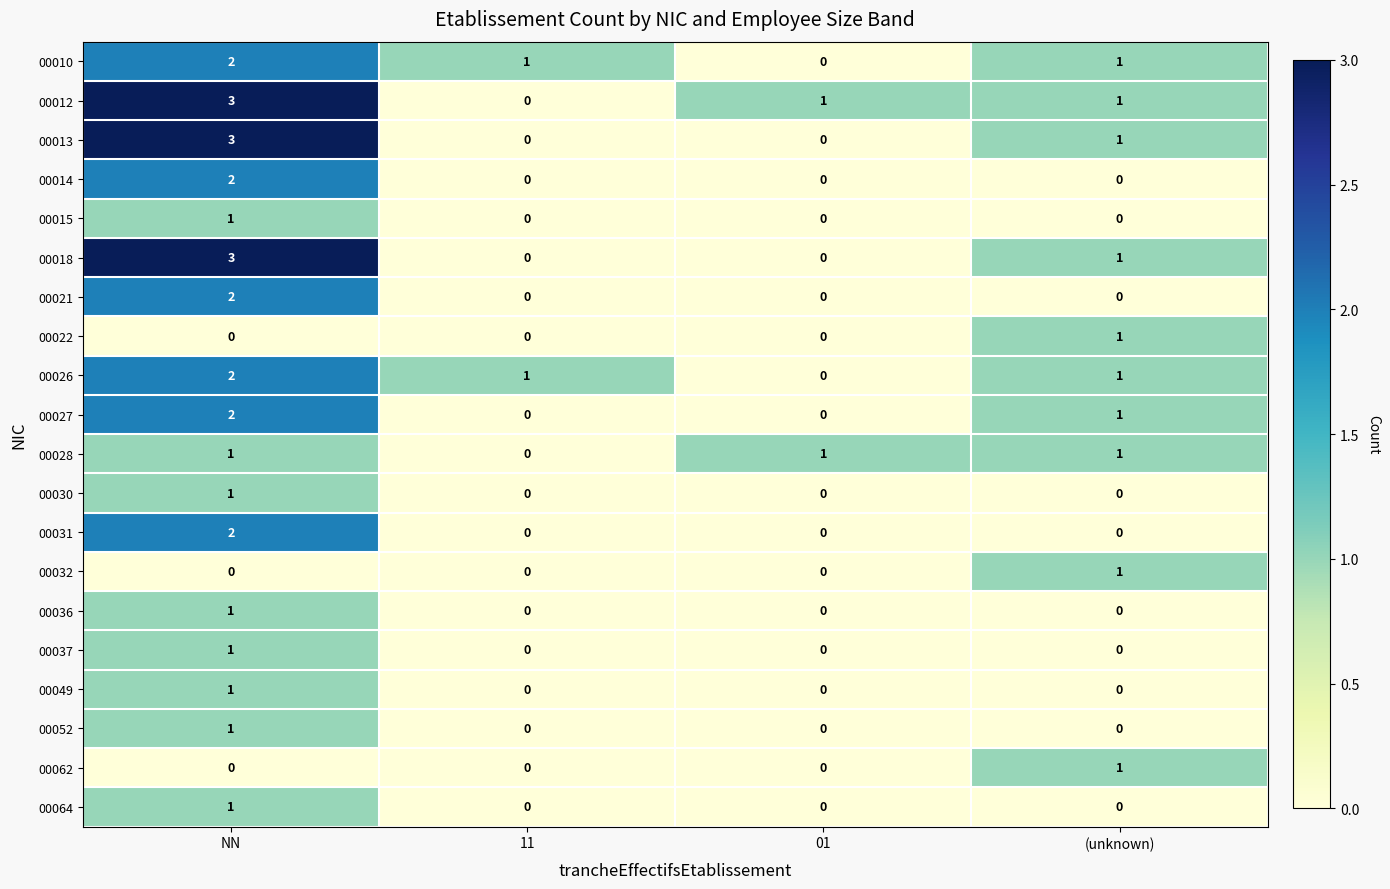

The value of 00062 at (unknown) is 1. True or false?

True